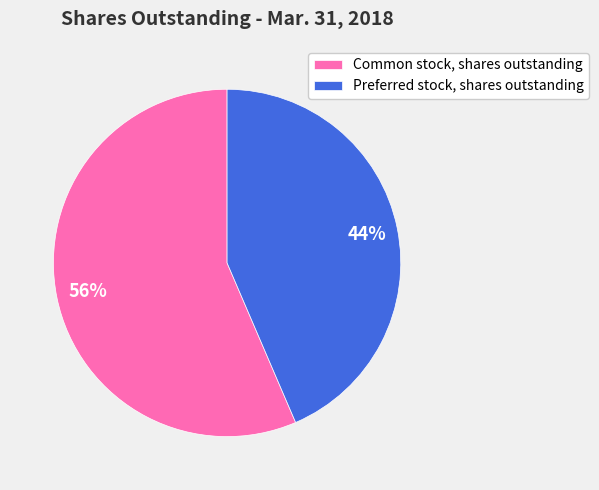

To the nearest percent, what percentage of the pie is Preferred stock, shares outstanding?

44%